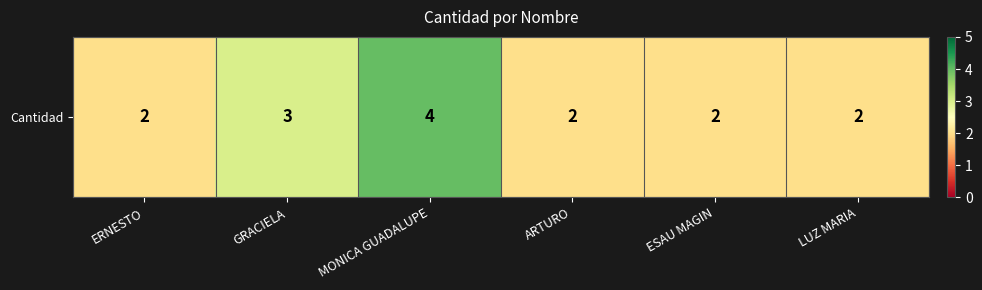

What is the difference between the maximum and minimum values?

2